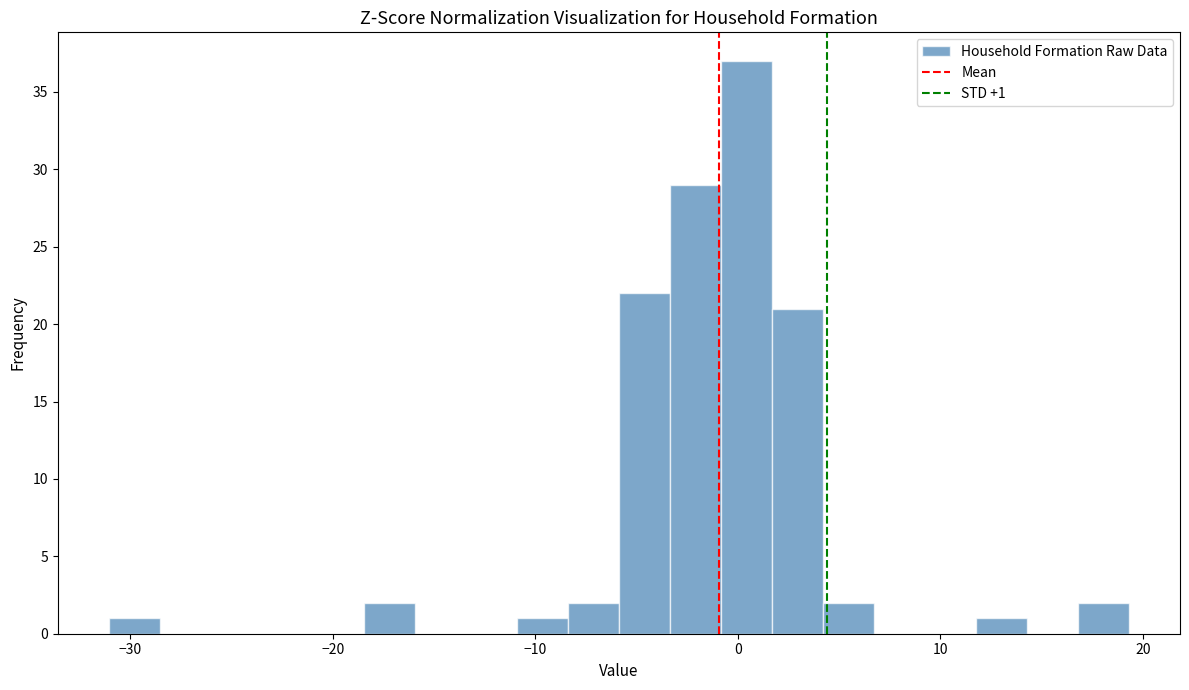

Read against the x-axis, roughly where is the centre of the tallest bar?

0